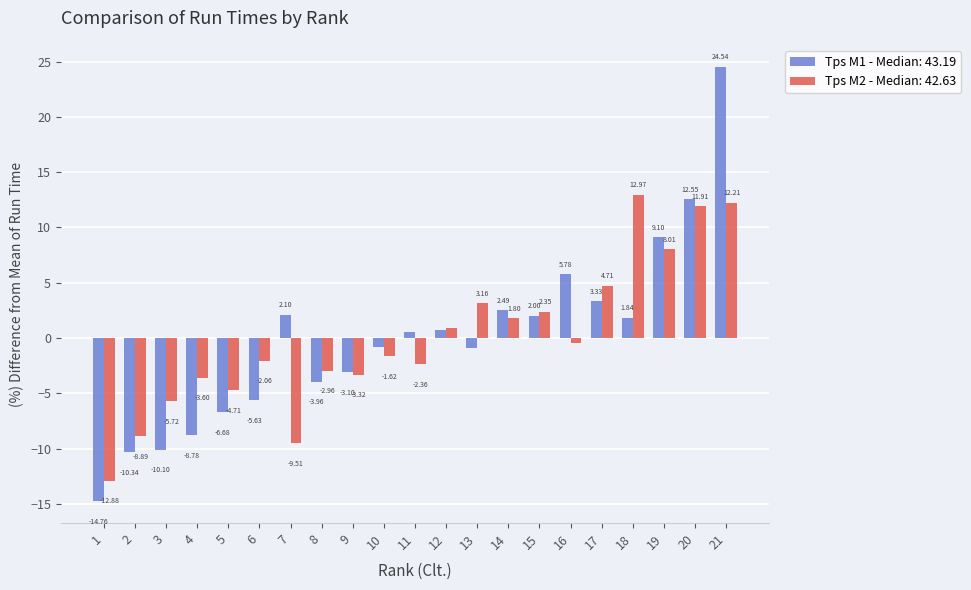

What is the minimum value shown in the chart?

-14.8